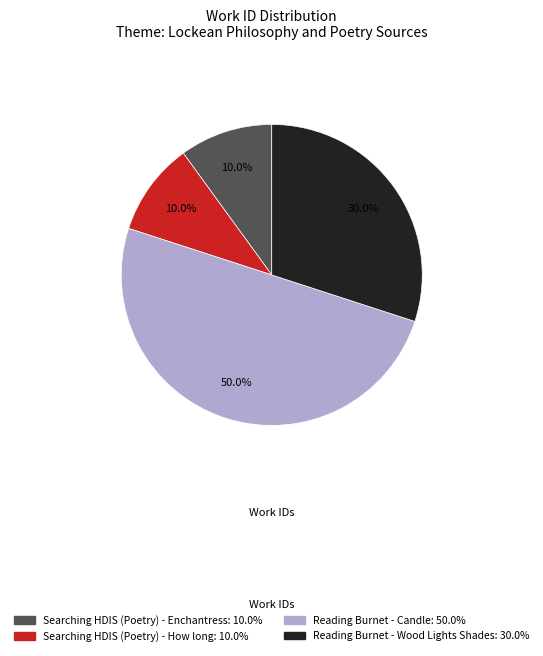

How many segments does this pie chart have?

4